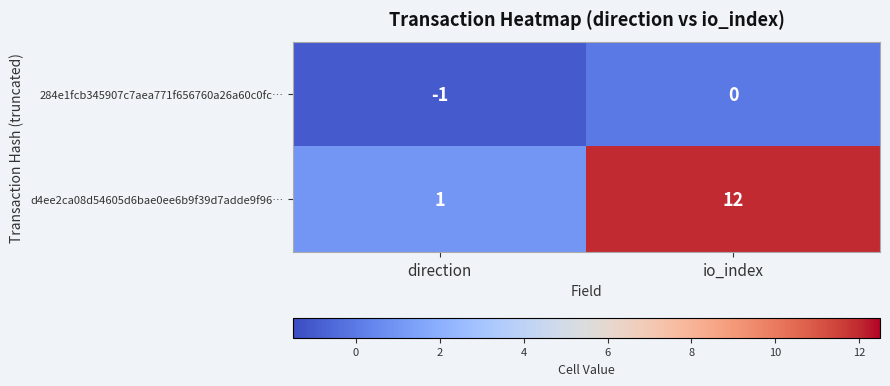

How many categories are shown in the chart?

2